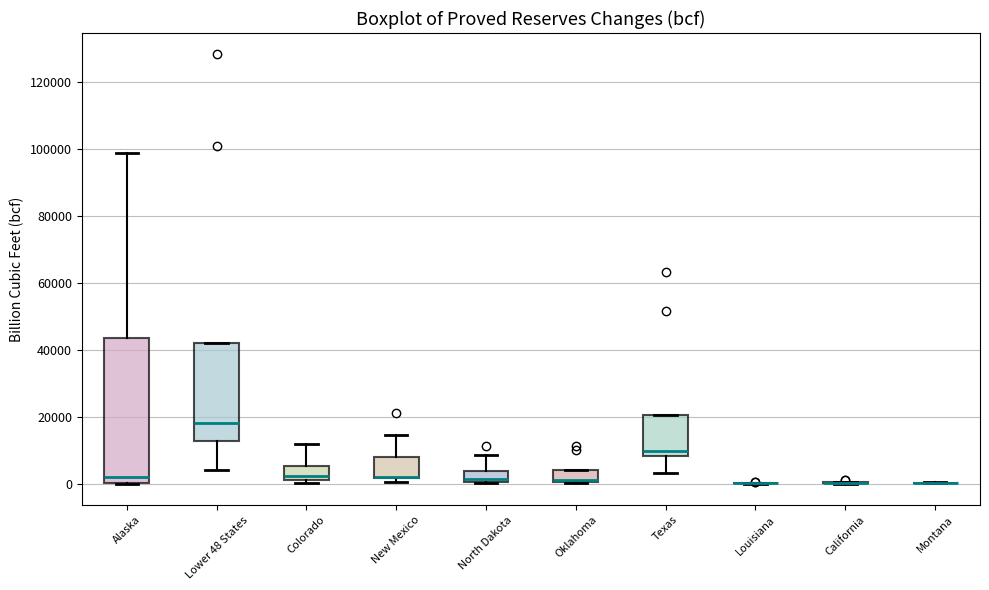

Reading left to right, transcribe this box plot: for each box, give where its median line is, the range the box spans, and where its two whiskers end, as read against the y-axis. The values are not printed on the chart, so give them approximately, as read against the axis.

Alaska: median 2000, box 0 to 44000, whiskers 0 to 98000
Lower 48 States: median 18000, box 12000 to 42000, whiskers 4000 to 42000
Colorado: median 2000, box 0 to 6000, whiskers 0 (just below the box's lower edge) to 12000
New Mexico: median 2000 (drawn on the box's lower edge), box 2000 to 8000, whiskers 0 to 14000
North Dakota: median 2000, box 0 to 4000, whiskers 0 to 8000
Oklahoma: median 0 (drawn on the box's lower edge), box 0 to 4000, whiskers 0 to 4000
Texas: median 10000, box 8000 to 20000, whiskers 4000 to 20000
Louisiana: box collapsed to a line at 0, whiskers 0 to 0
California: box collapsed to a line at 0, whiskers 0 to 0
Montana: box collapsed to a line at 0, whiskers 0 to 0